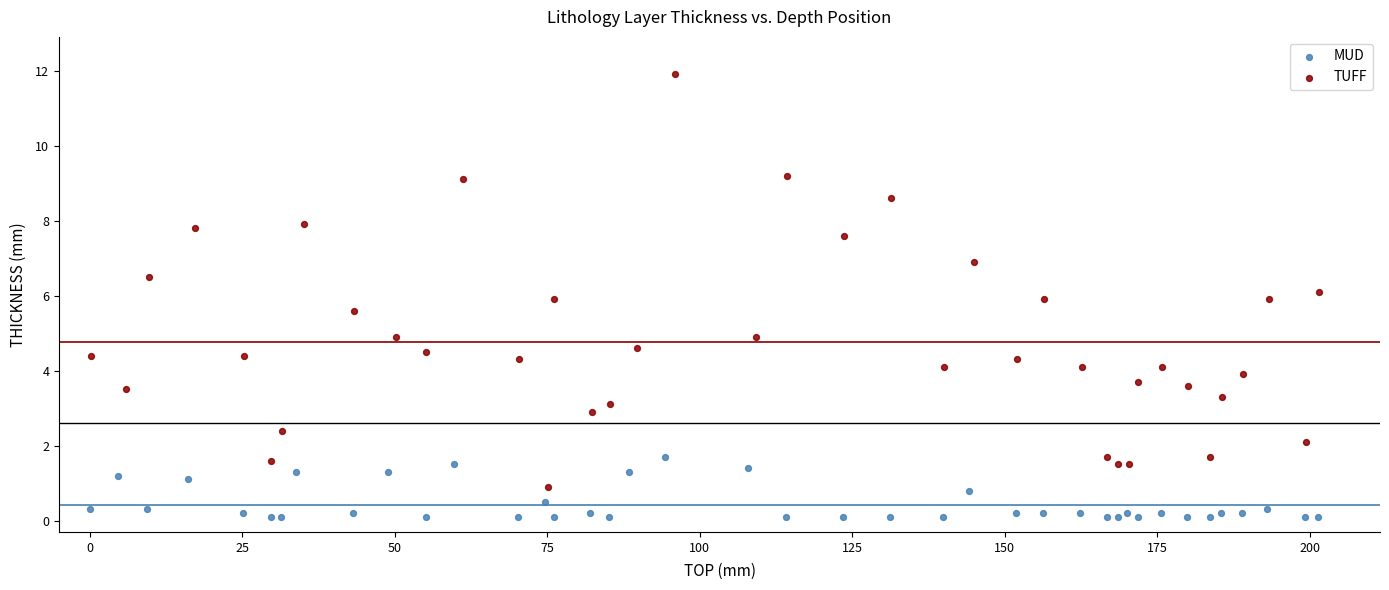

Which series contains the highest Y value?

TUFF